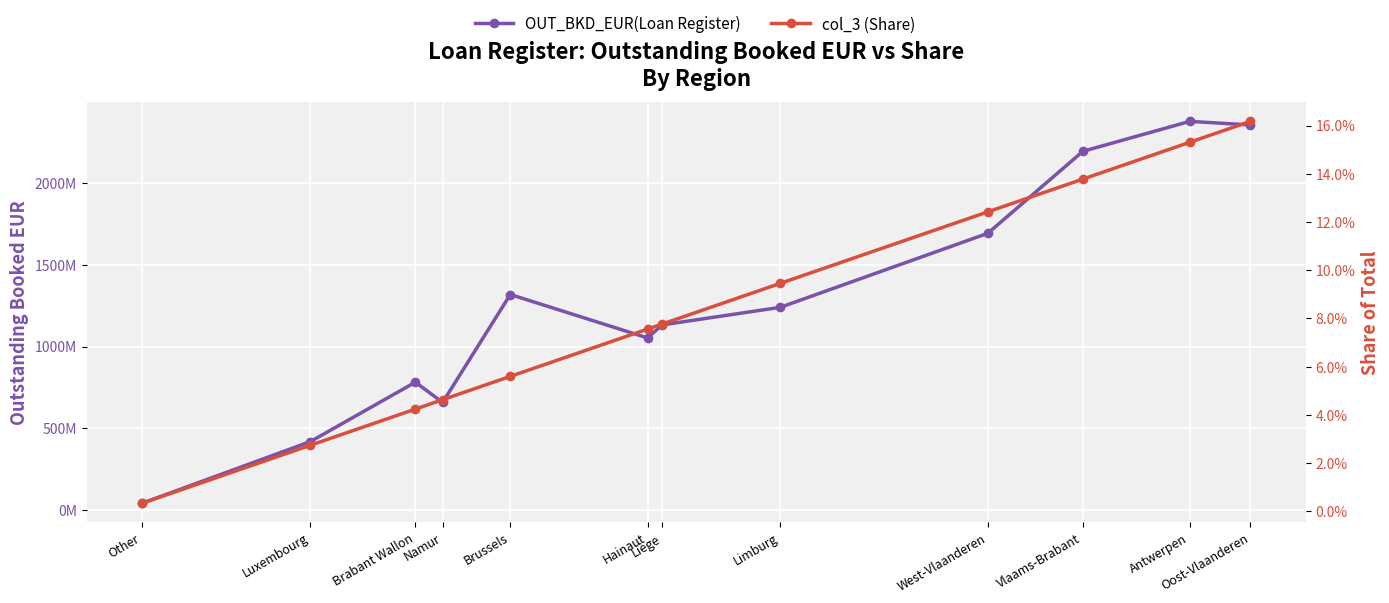

How many lines are shown in the chart?

2